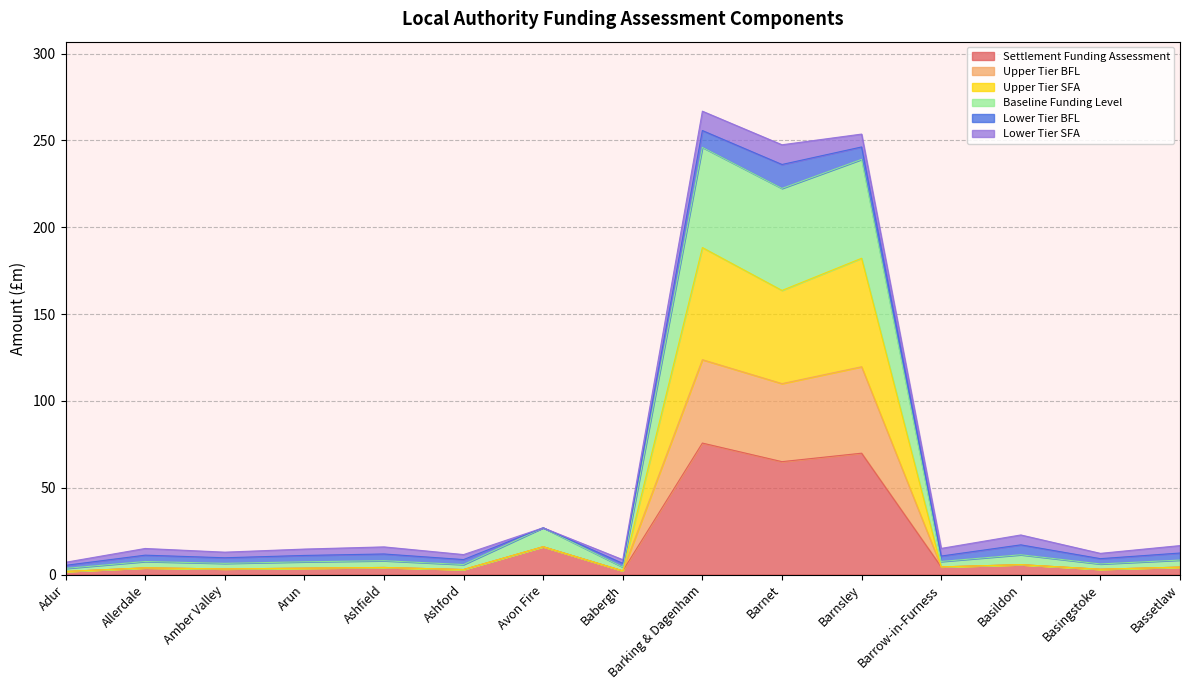

At how many categories does at least one series exceed 182?

3